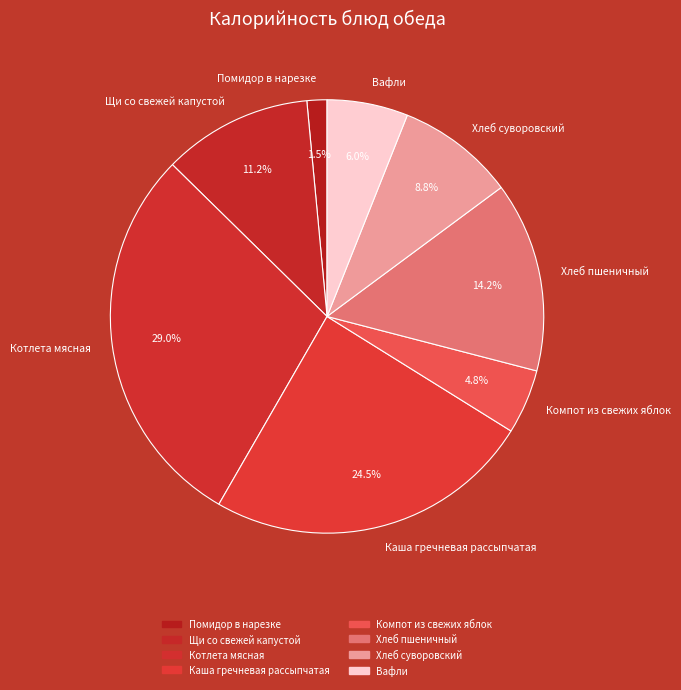

To the nearest percent, what is the average slice percentage?

12%